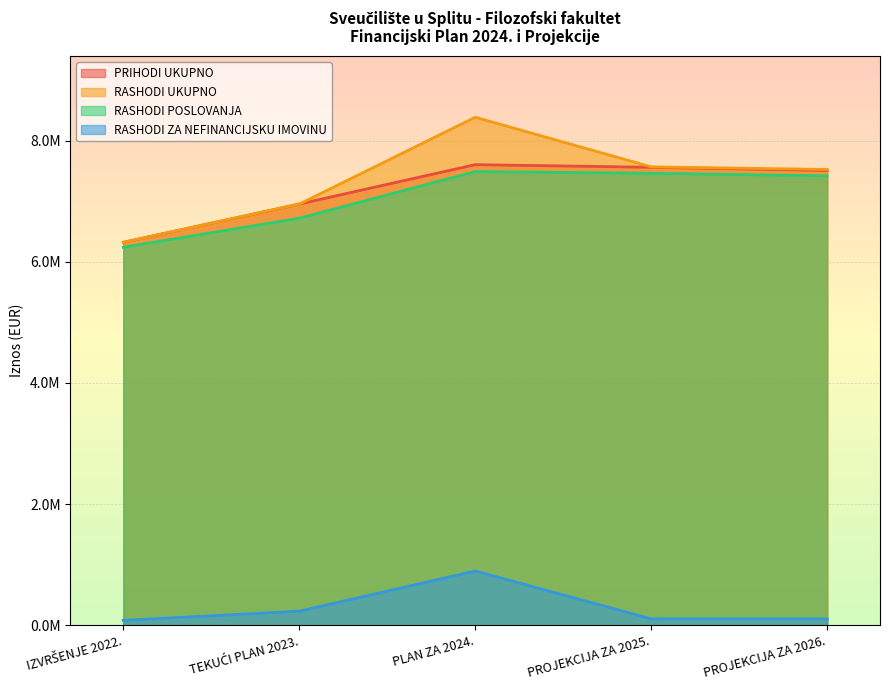

The RASHODI ZA NEFINANCIJSKU IMOVINU series shows 105200 at PROJEKCIJA ZA 2026.. True or false?

True